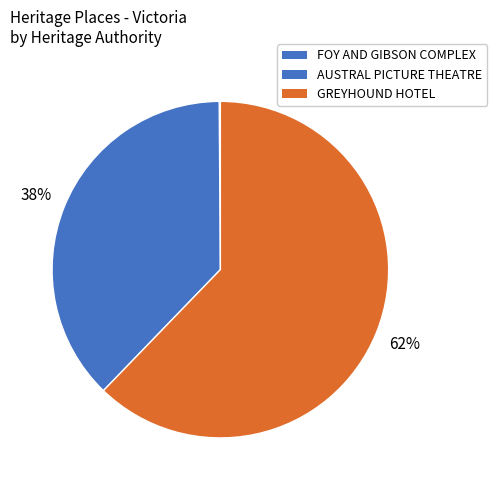

To the nearest percent, what is the average slice percentage?

33%